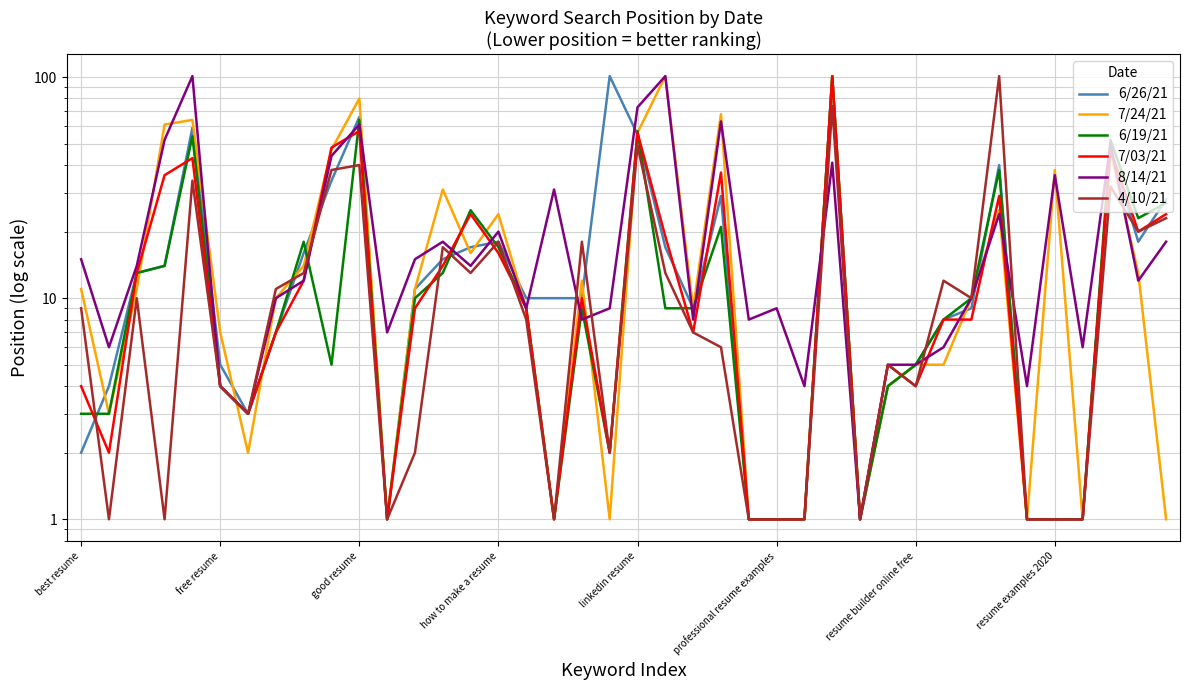

The value of 6/19/21 at professional resume examples is 1. True or false?

False